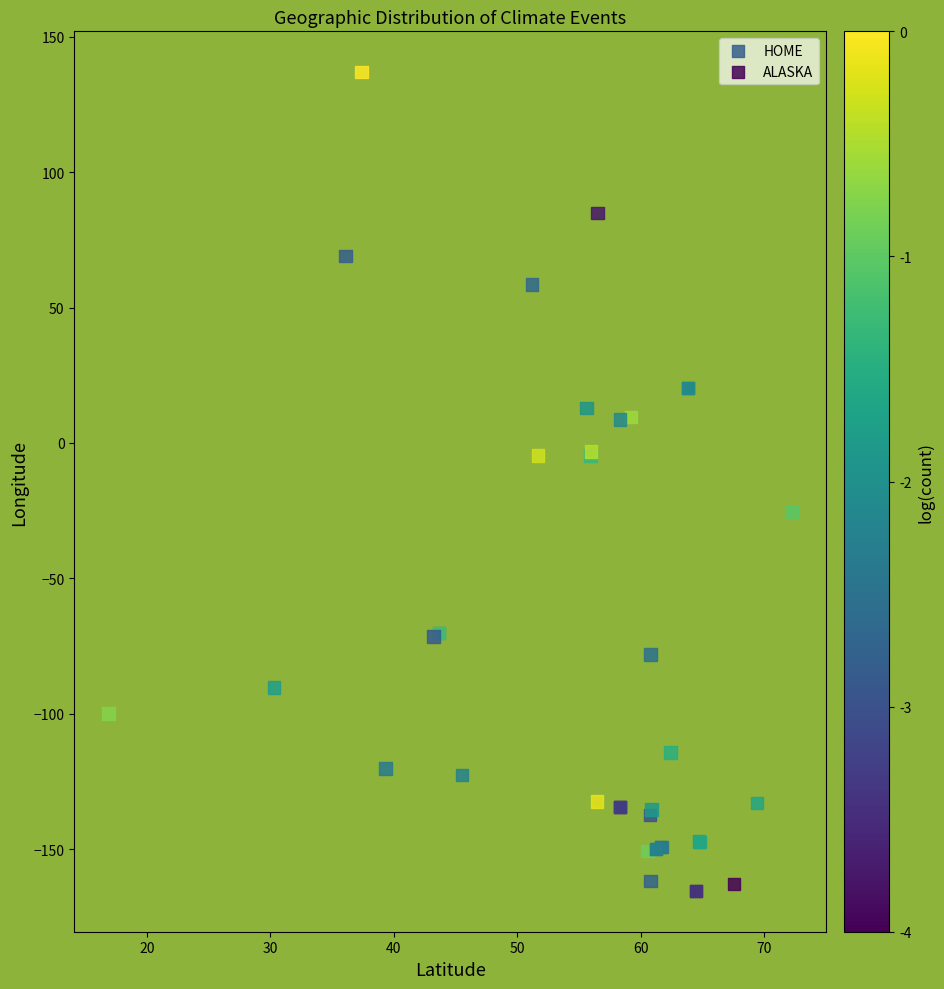

Which series has the widest spread of Y values?

HOME